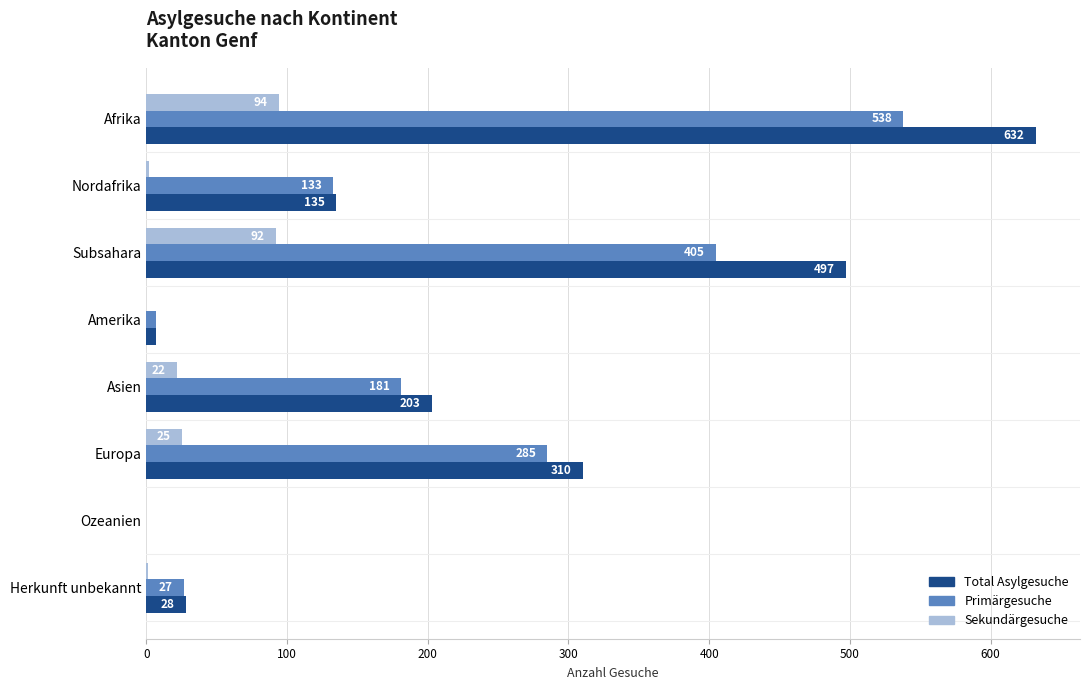

What is the approximate value of Sekundärgesuche at Afrika, to the nearest 10?

90